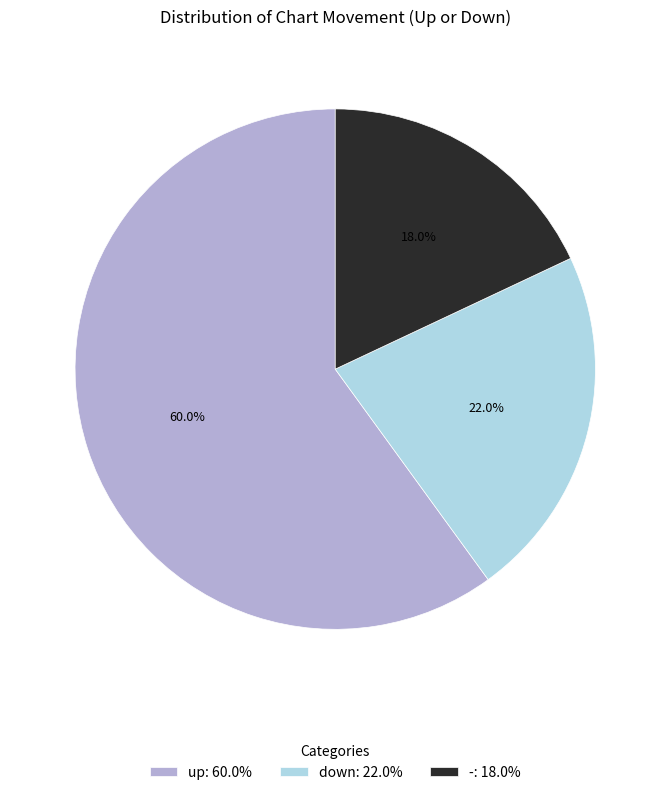

Between down and -, which is larger?

down